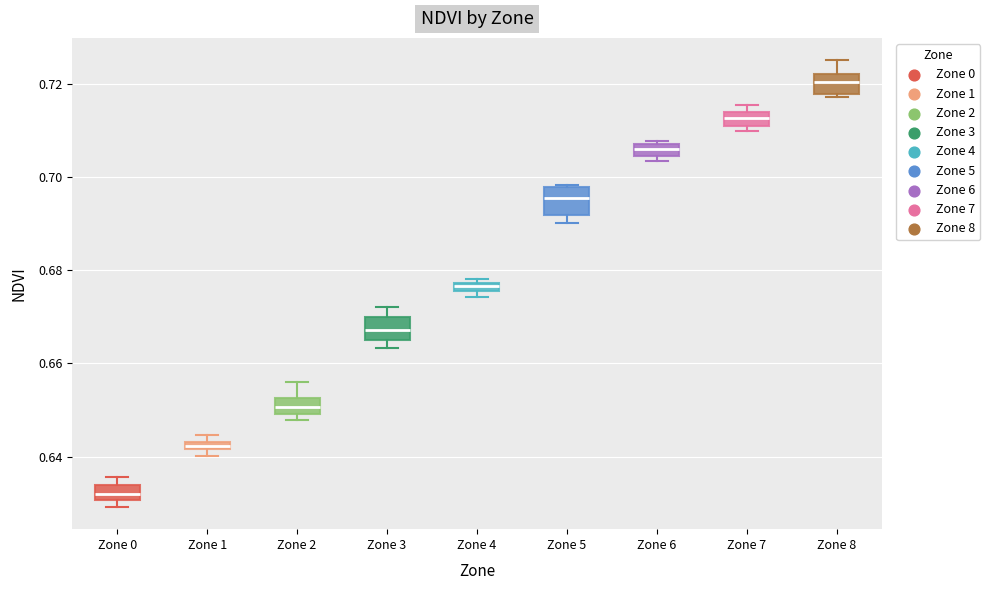

Which box's median line is the lowest?

Zone 0